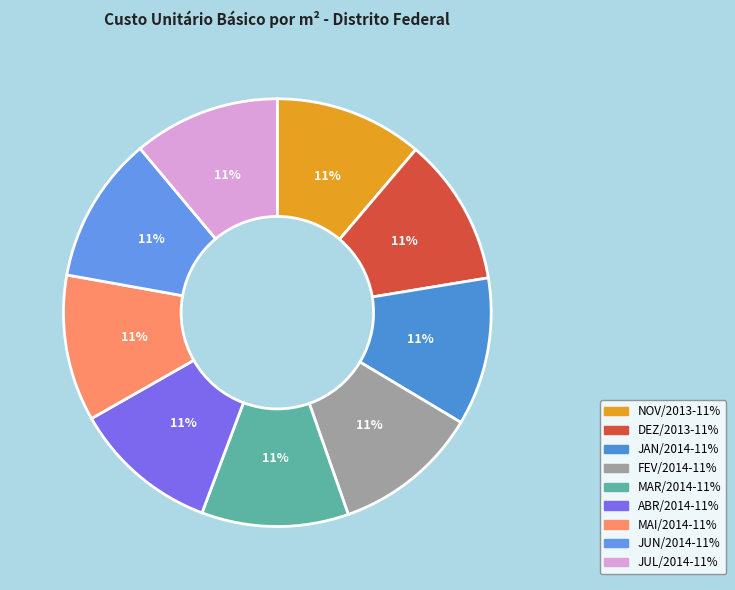

Is it true that JAN/2014 is 11% of the pie?

True